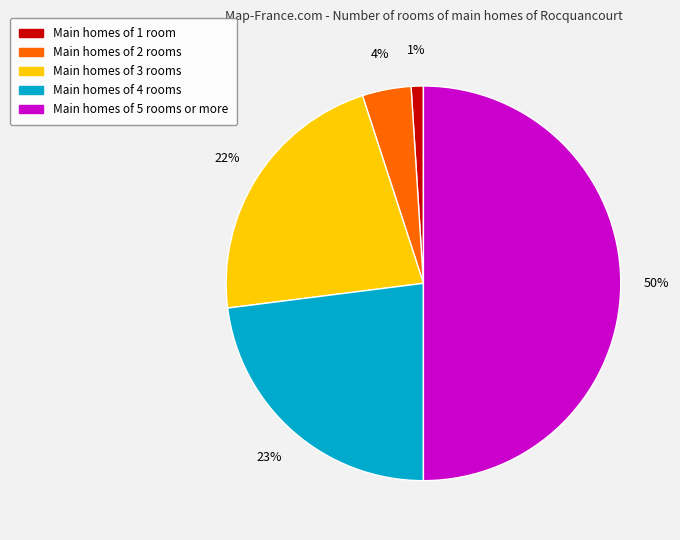

Which slice is the smallest?

Main homes of 1 room